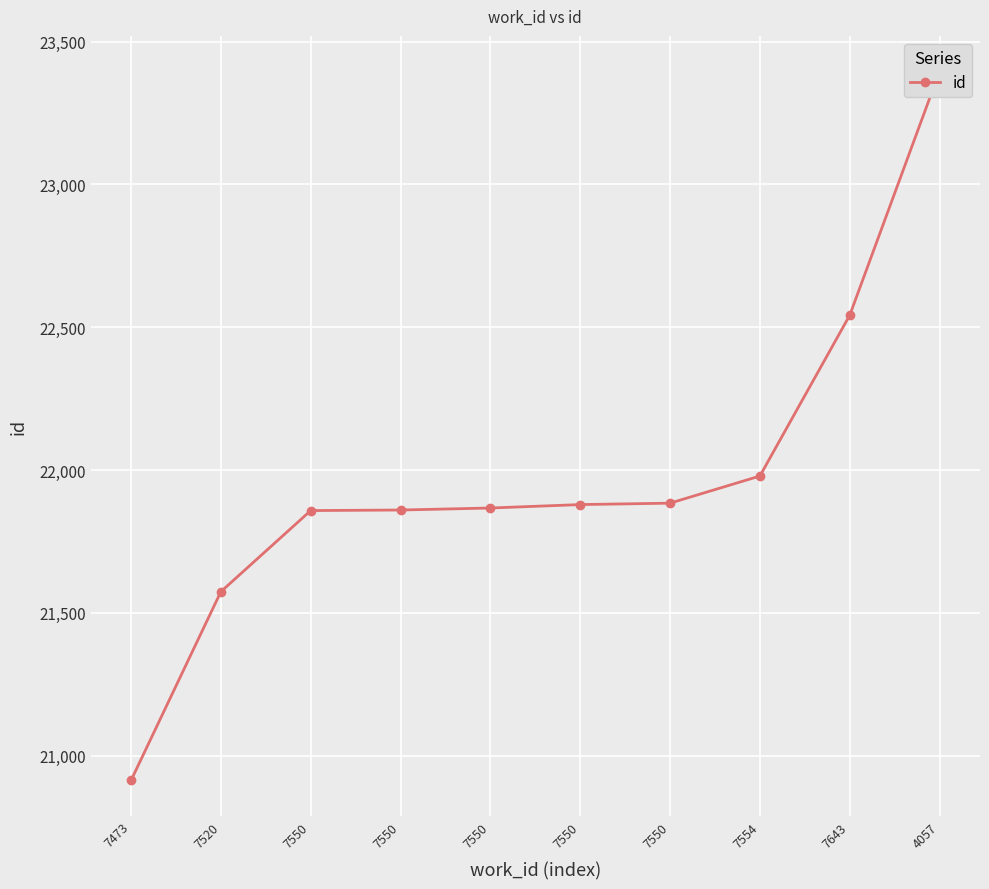

What is the value of the 4th point from the left?

21858